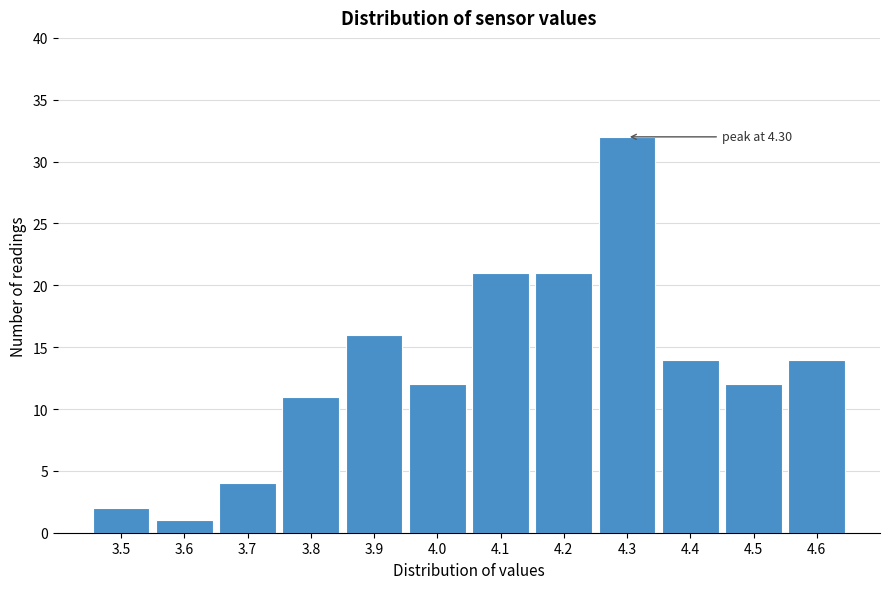

Over which range of the x-axis is the bar tallest?

4.25 to 4.35